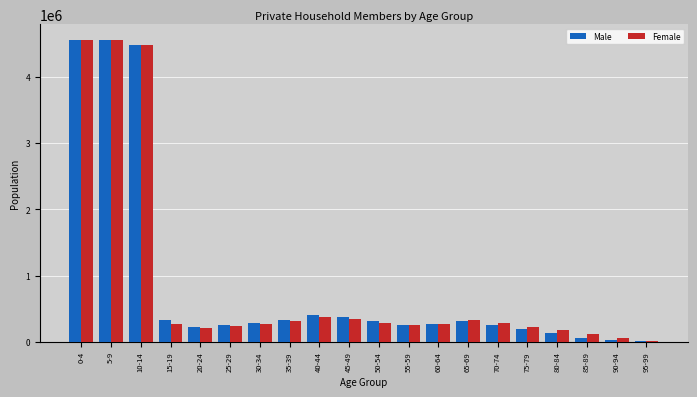

The Female series shows 329252 at 65-69. True or false?

True